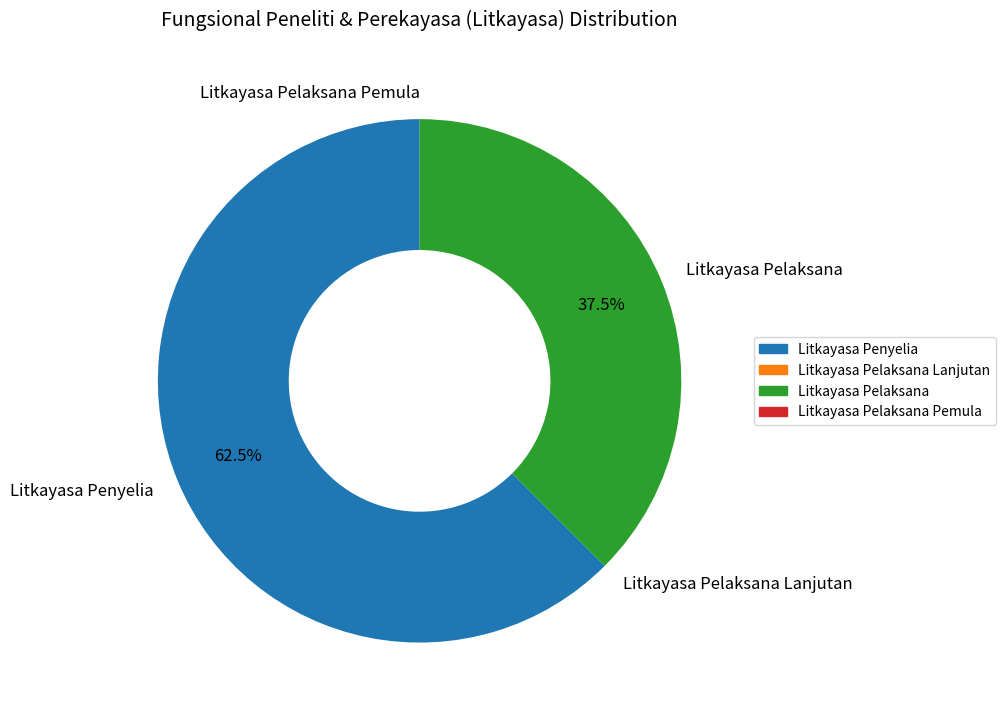

Does Litkayasa Penyelia represent more than half of the total?

Yes